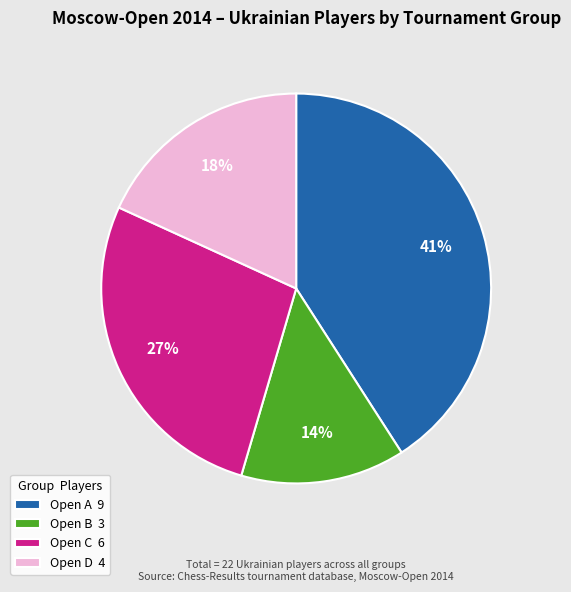

The Open C slice represents 22% of the pie. True or false?

False